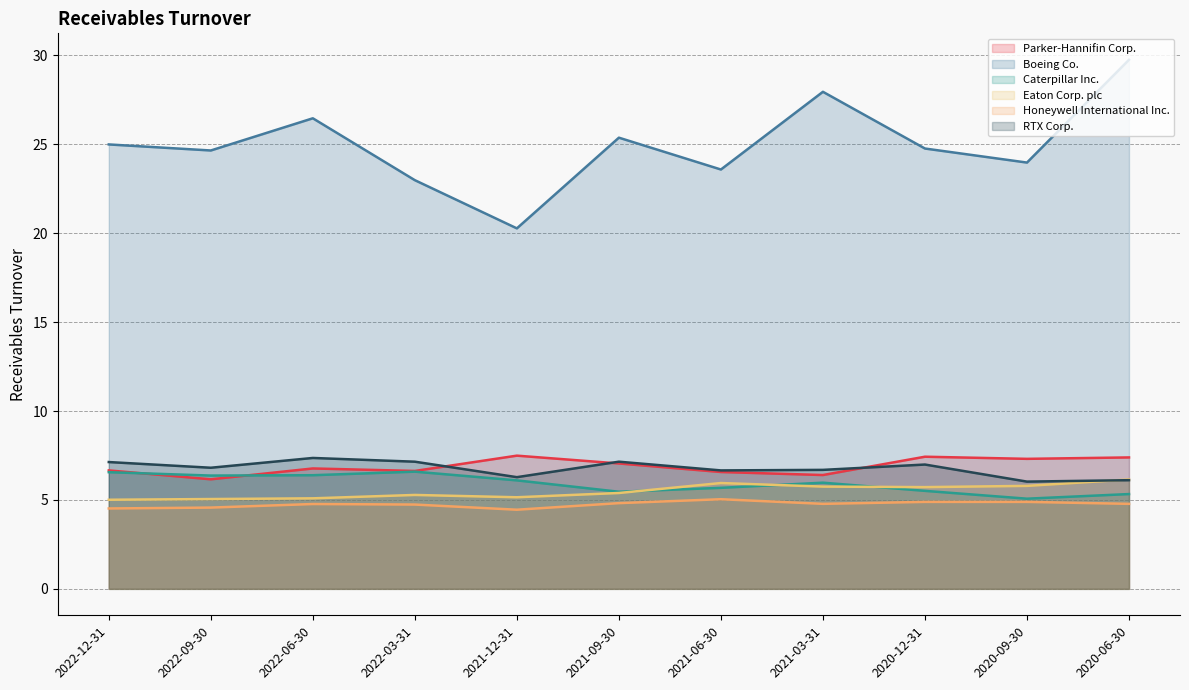

Between which two adjacent categories do Caterpillar Inc. and Parker-Hannifin Corp. first intersect?

2022-12-31 and 2022-09-30